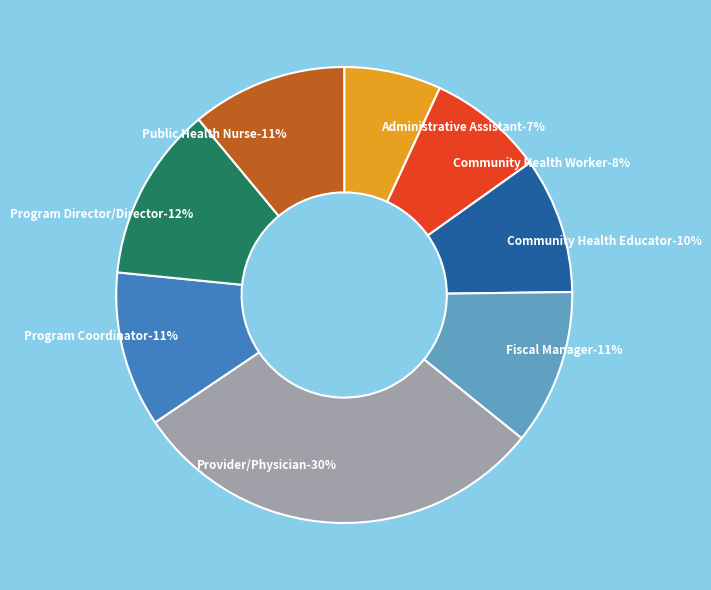

True or false: Administrative Assistant accounts for 1% of the total.

False